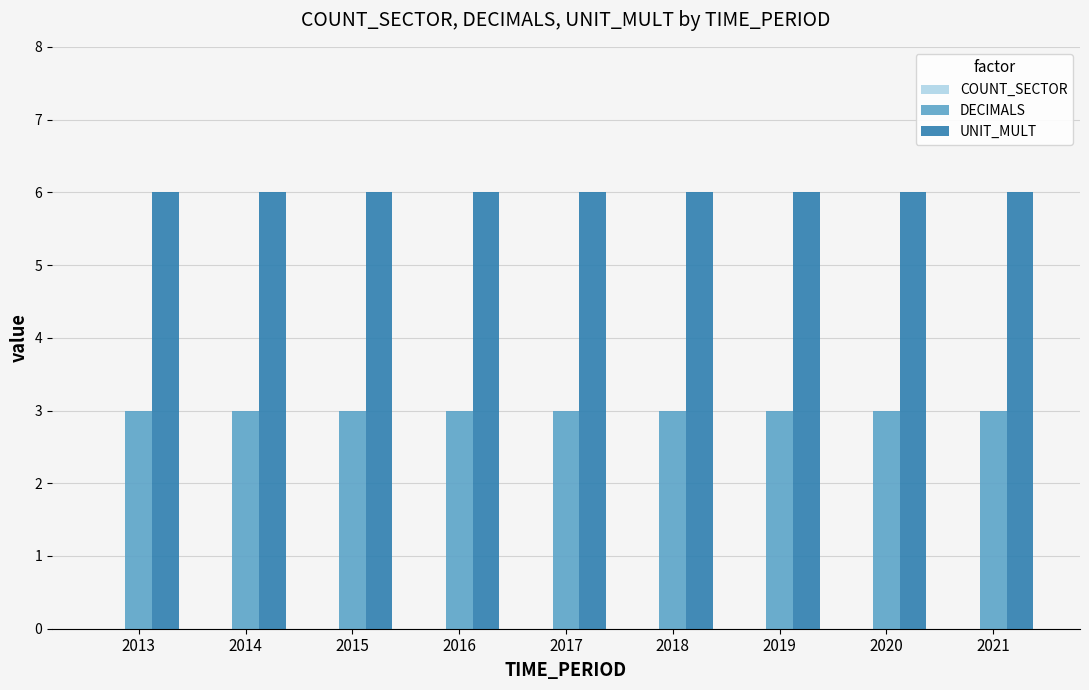

At 2021, list the series in order from smallest to largest.

DECIMALS, UNIT_MULT